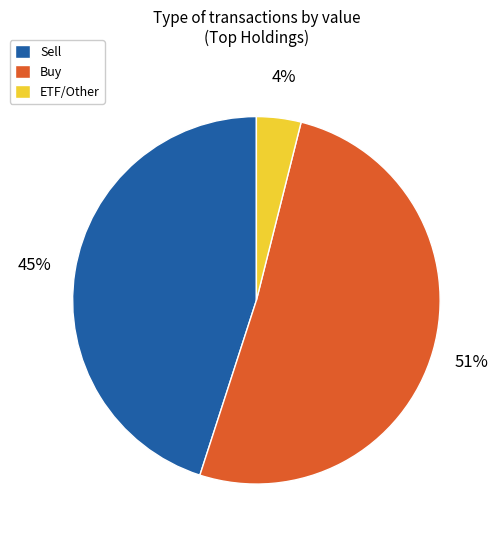

Does any single category account for the majority?

Yes